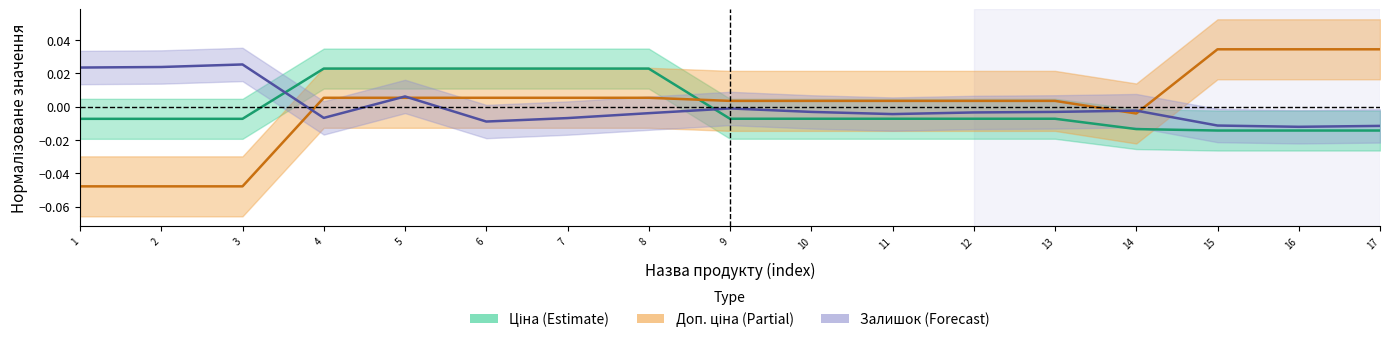

True or false: Ціна and Залишок cross at least once.

True